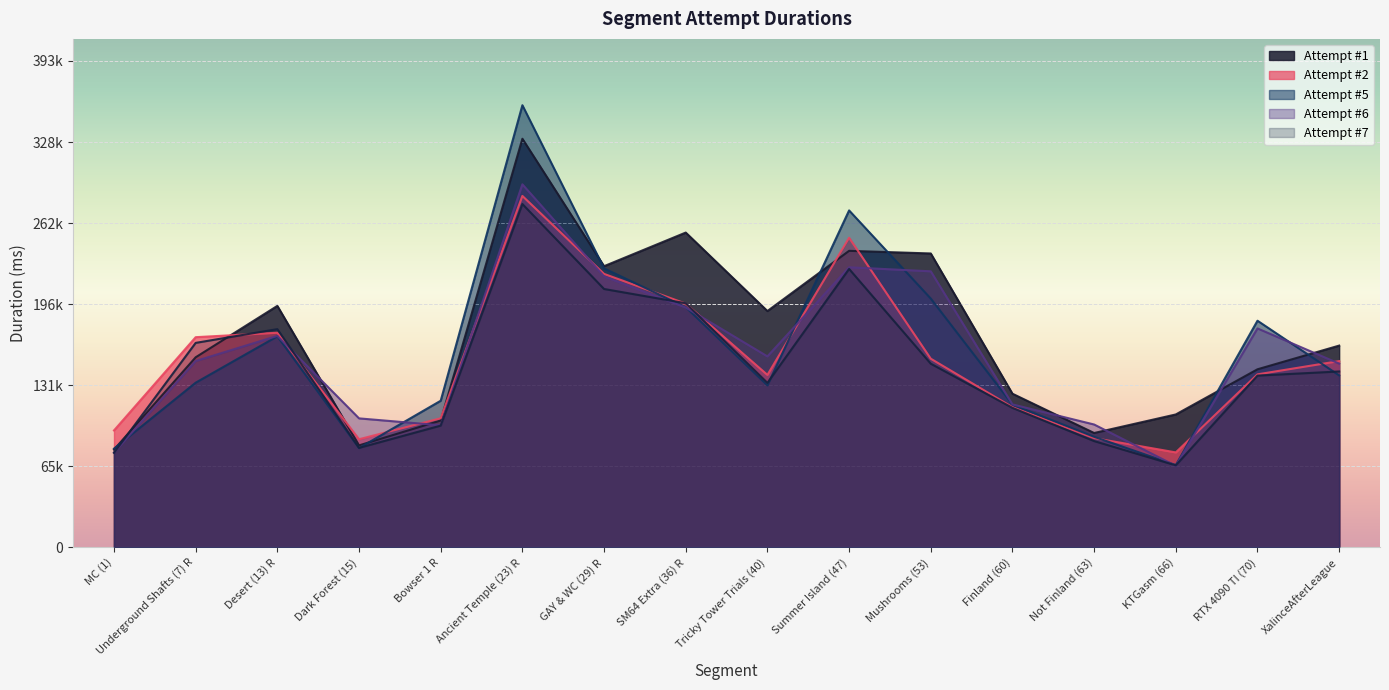

What is the sum of the Attempt #7 values at Summer Island (47) and Ancient Temple (23) R?

503570